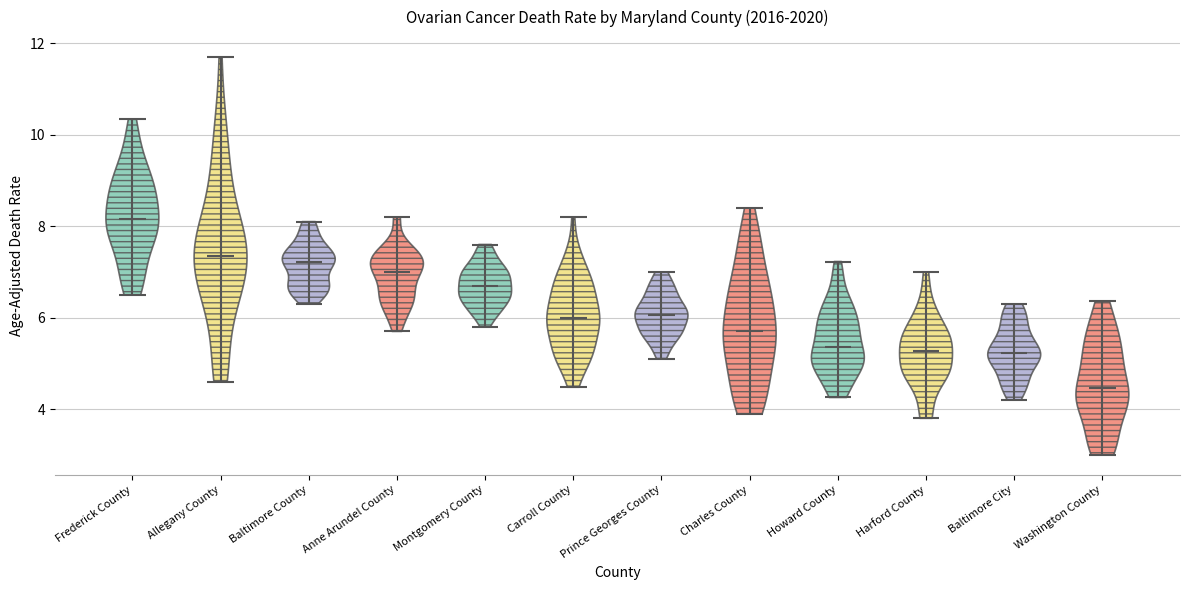

Reading left to right, read every violin against the y-axis: where its median line is, and the lowest and highest points it reaches. The values are not printed on the chart, so give them approximately, as read against the axis.

Frederick County: median line 8.2, lowest point 6.6, highest point 10.4
Allegany County: median line 7.4, lowest point 4.6, highest point 11.8
Baltimore County: median line 7.2, lowest point 6.2, highest point 8.2
Anne Arundel County: median line 7.0, lowest point 5.8, highest point 8.2
Montgomery County: median line 6.6, lowest point 5.8, highest point 7.6
Carroll County: median line 6.0, lowest point 4.4, highest point 8.2
Prince Georges County: median line 6.0, lowest point 5.2, highest point 7.0
Charles County: median line 5.8, lowest point 4.0, highest point 8.4
Howard County: median line 5.4, lowest point 4.2, highest point 7.2
Harford County: median line 5.2, lowest point 3.8, highest point 7.0
Baltimore City: median line 5.2, lowest point 4.2, highest point 6.4
Washington County: median line 4.4, lowest point 3.0, highest point 6.4